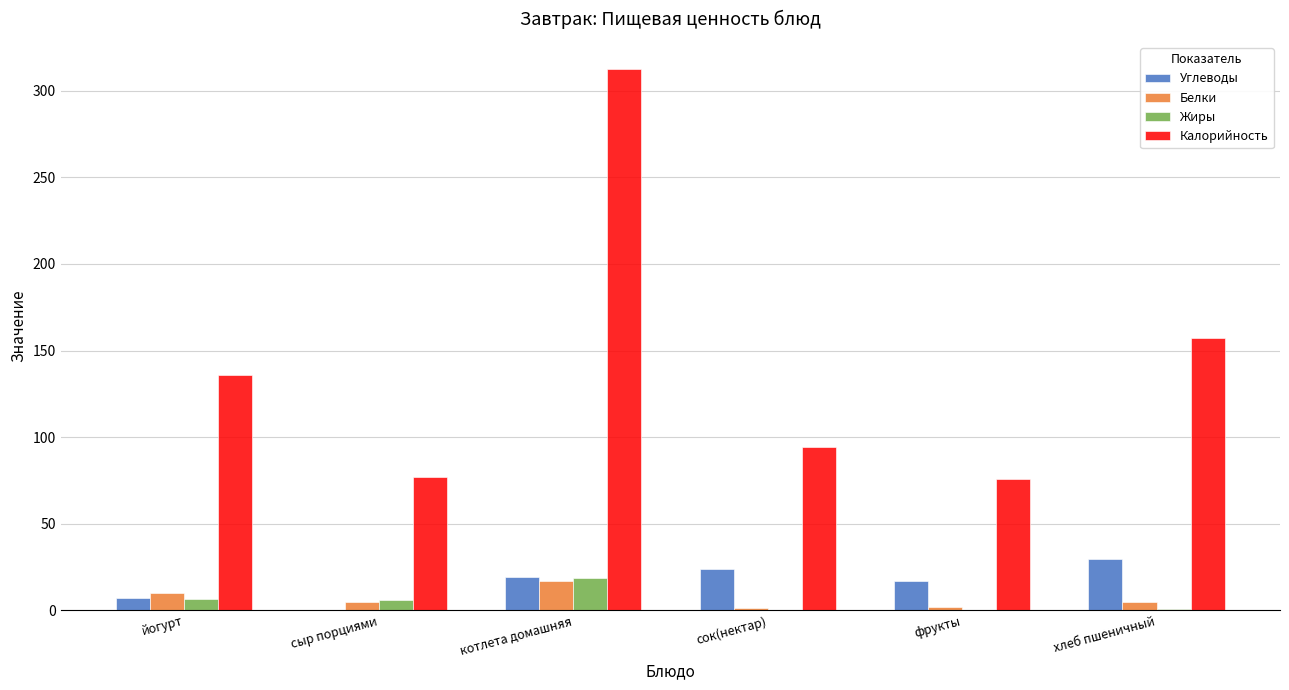

What is the sum of all Жиры values?

31.9